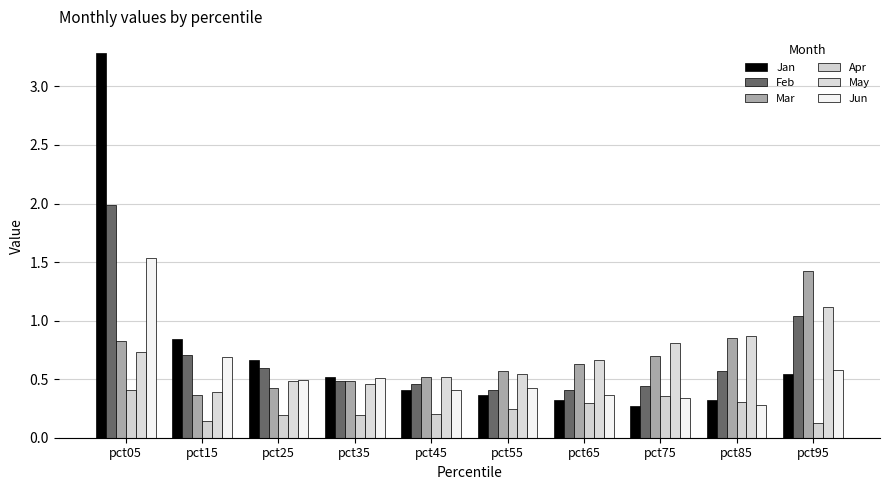

What is the average value of the Mar series?

0.7